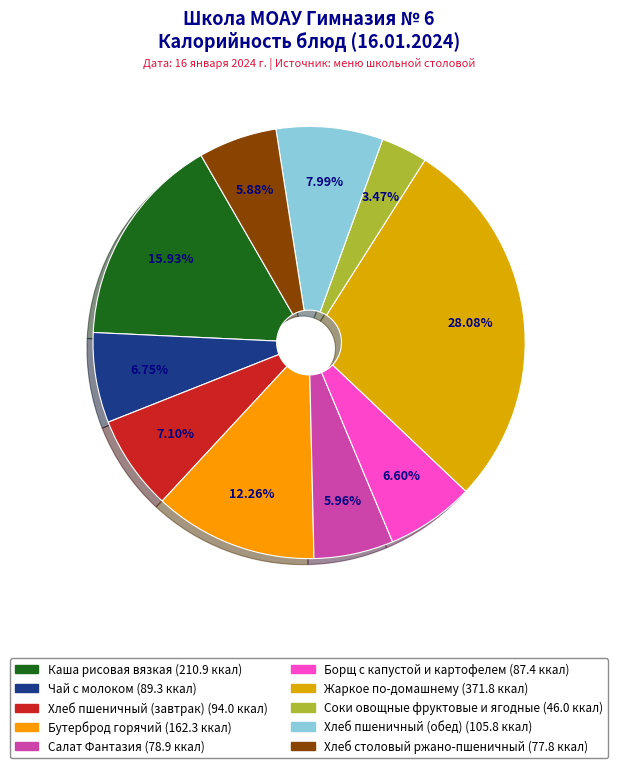

Does Каша рисовая вязкая represent more than half of the total?

No